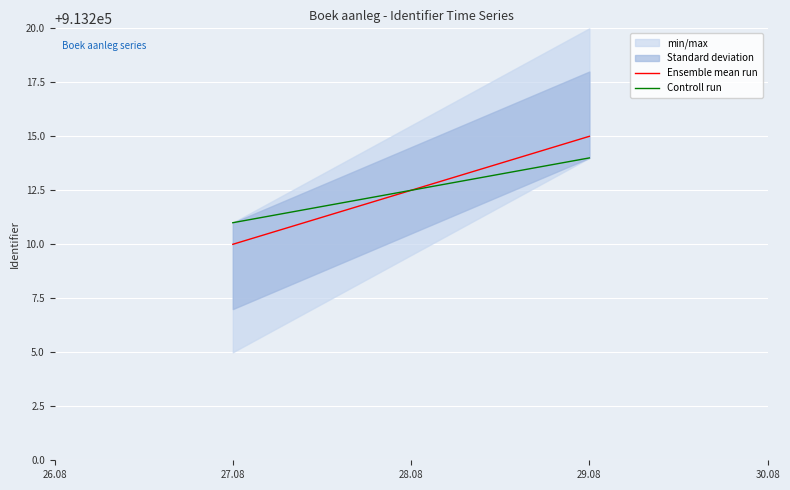

What is the minimum value for Controll run?

913211